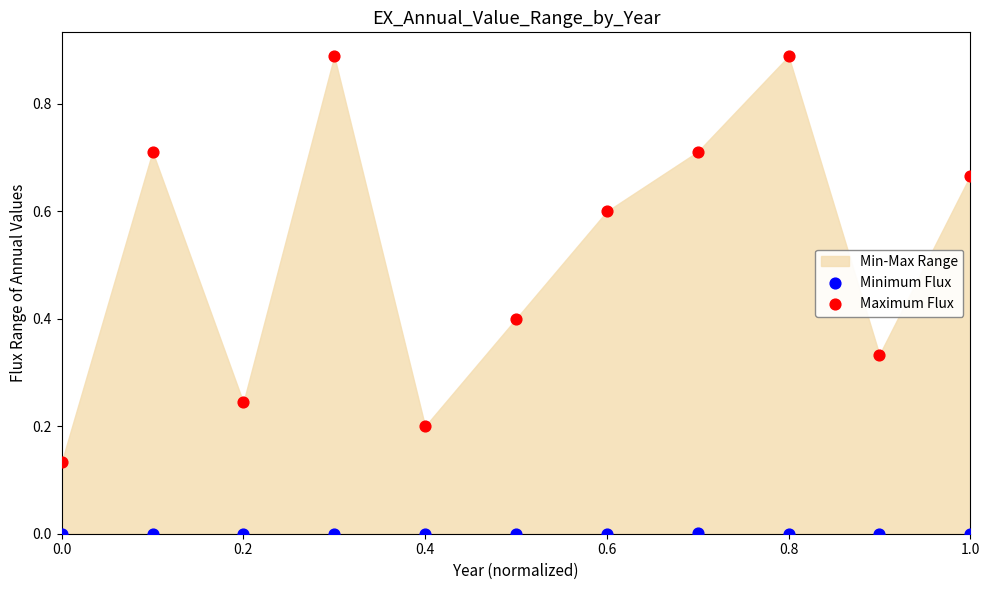

Which series reaches the minimum Y coordinate?

Minimum Flux